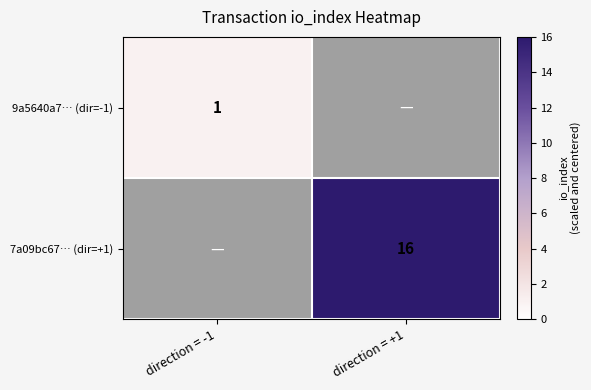

What is the smallest value displayed?

1.0